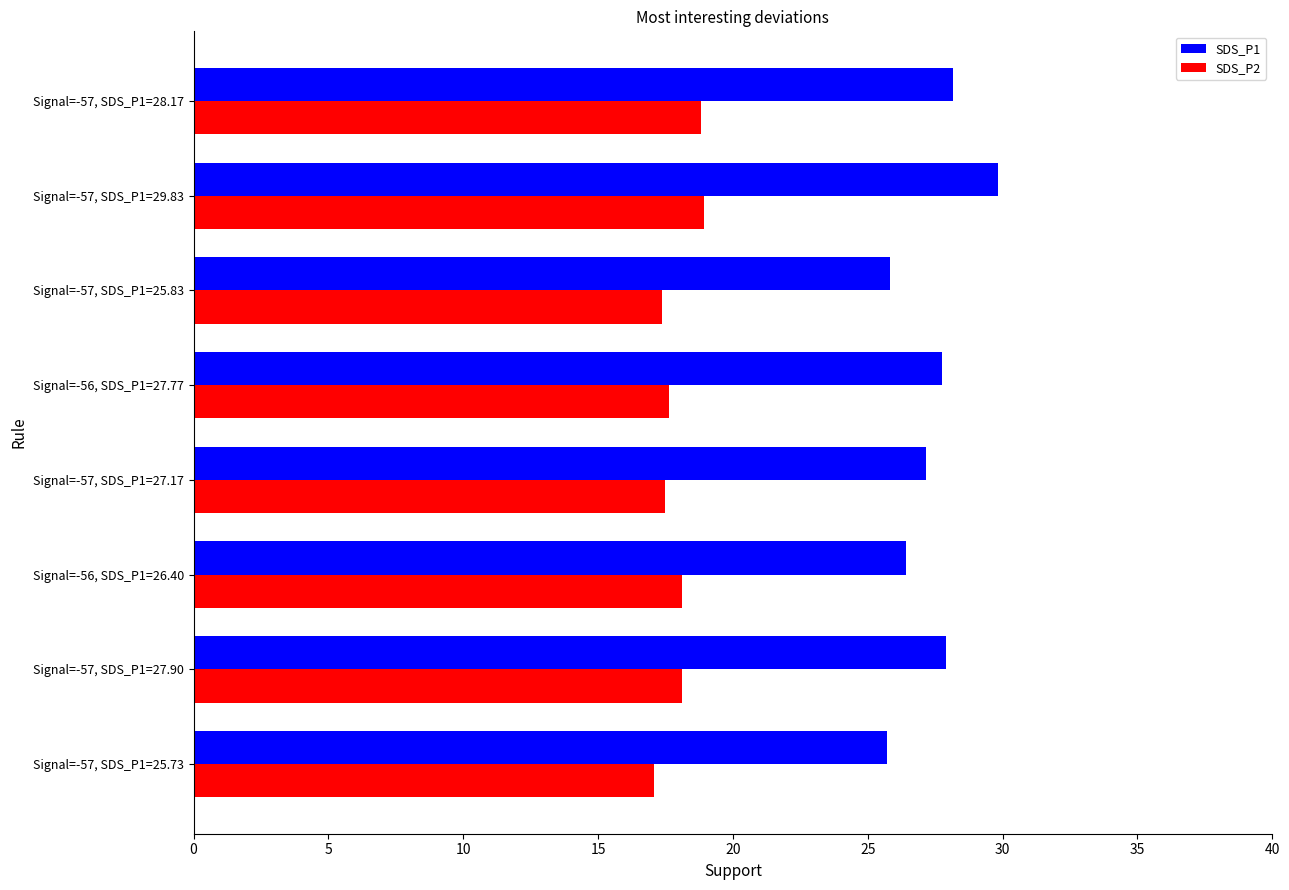

Which series has the largest range (max minus min)?

SDS_P1